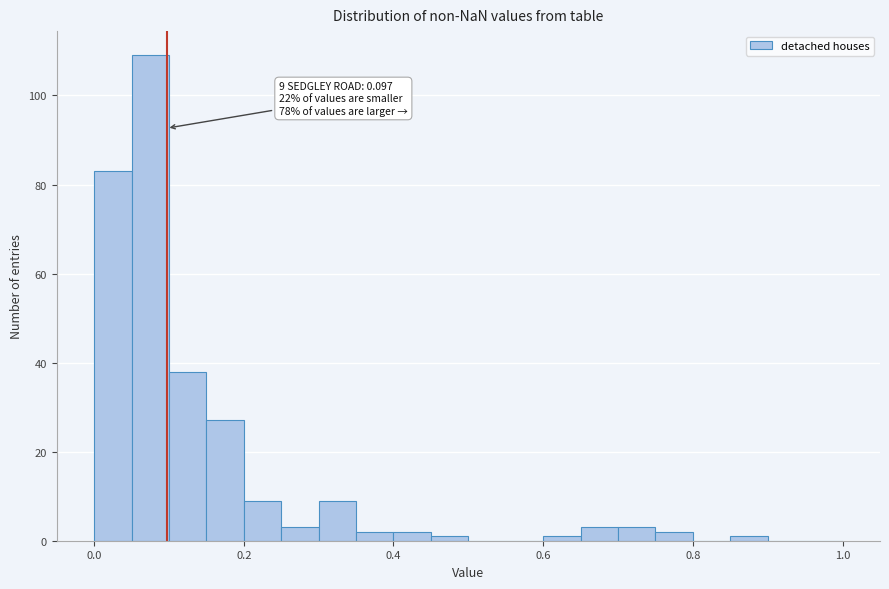

Around what value on the x-axis is the tallest bar? Give the approximate position of its centre, as read against the axis.

0.08